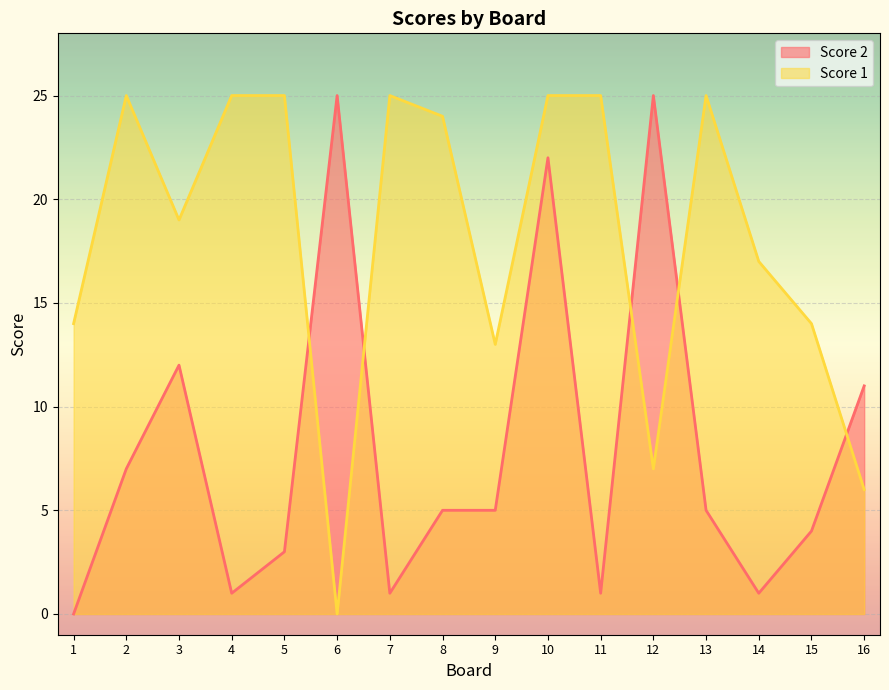

What is the value of the Score 2 point at the 7th from the left?

1